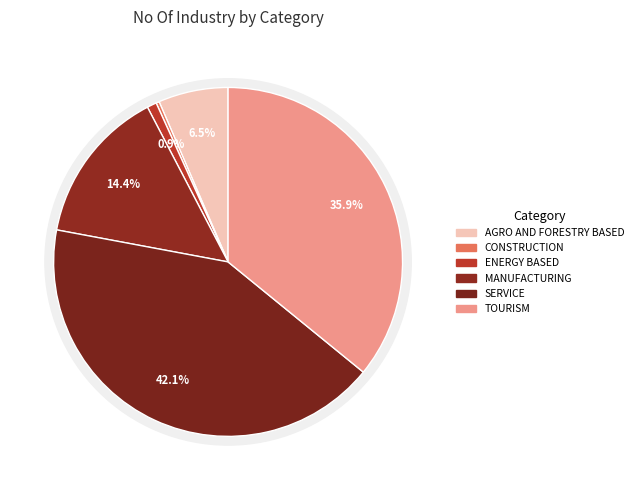

To the nearest percent, what is the average slice percentage?

17%